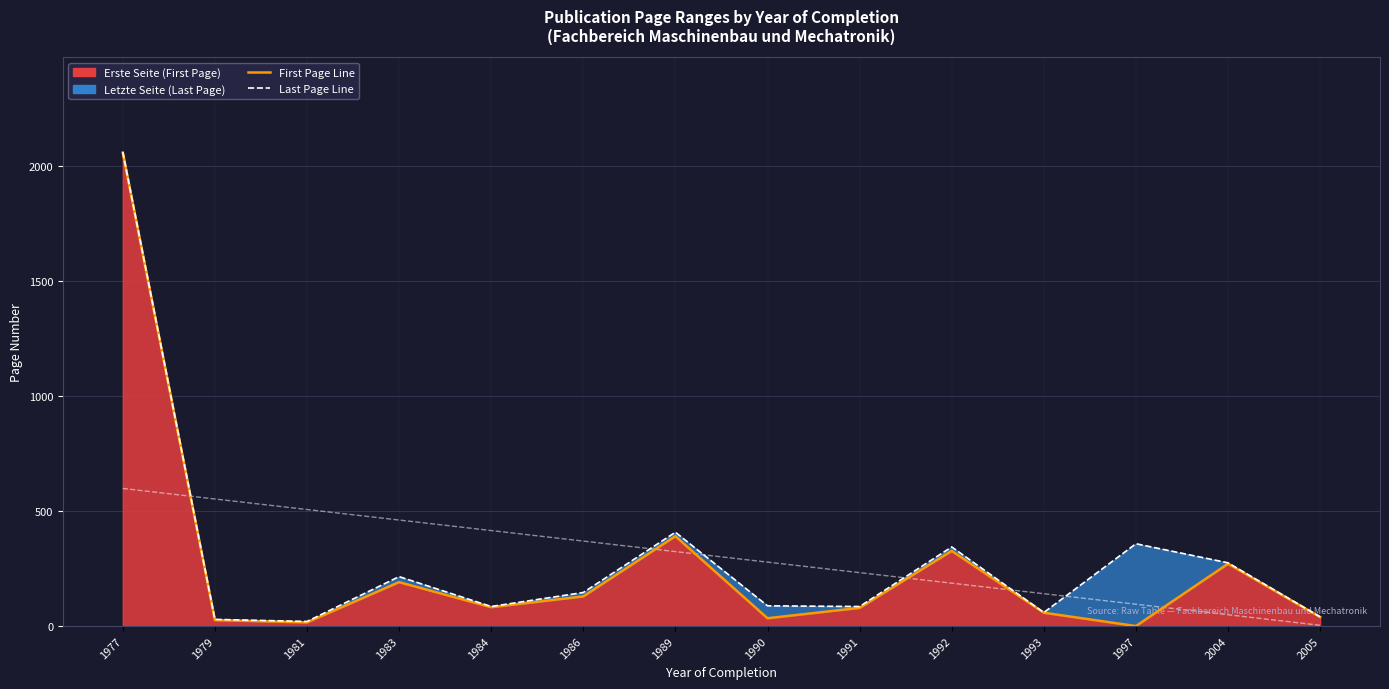

True or false: Letzte Seite and Erste Seite intersect in this chart.

False